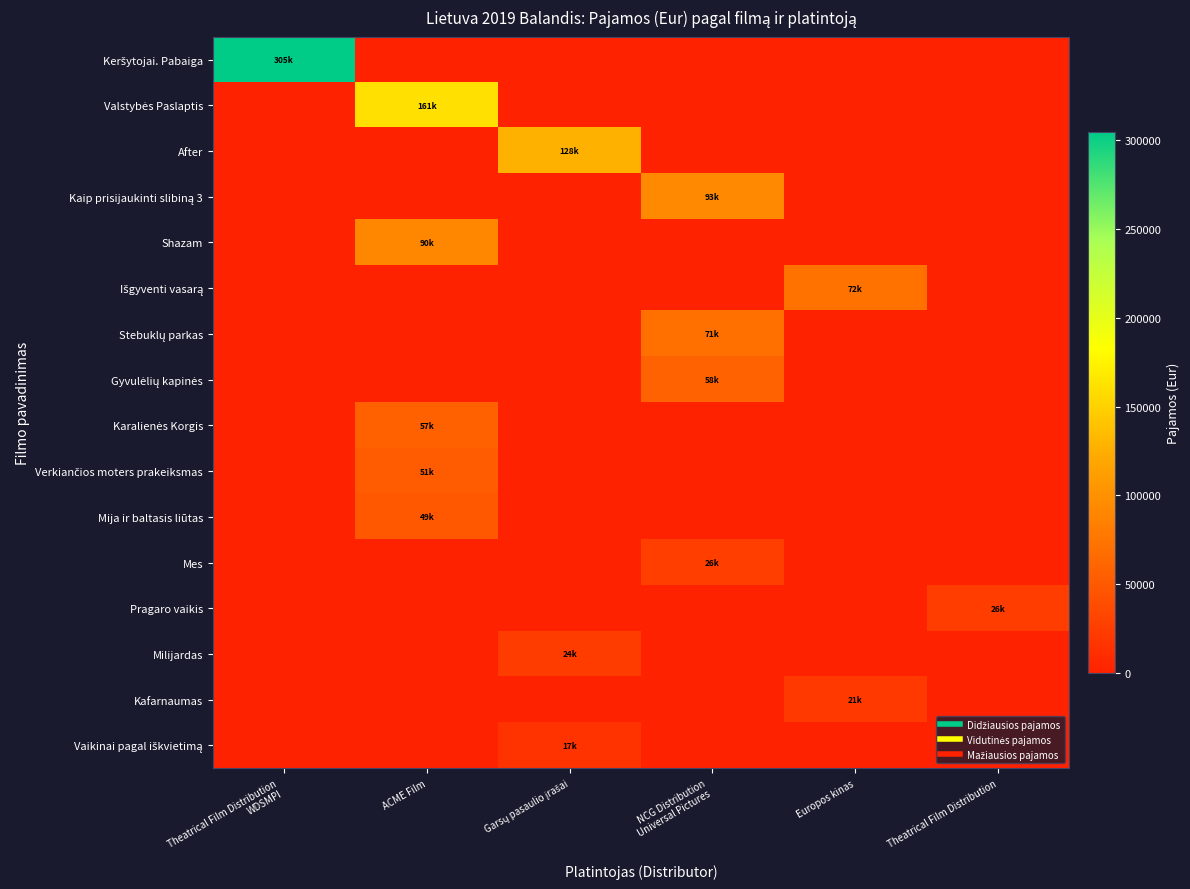

How many categories are shown in the chart?

6